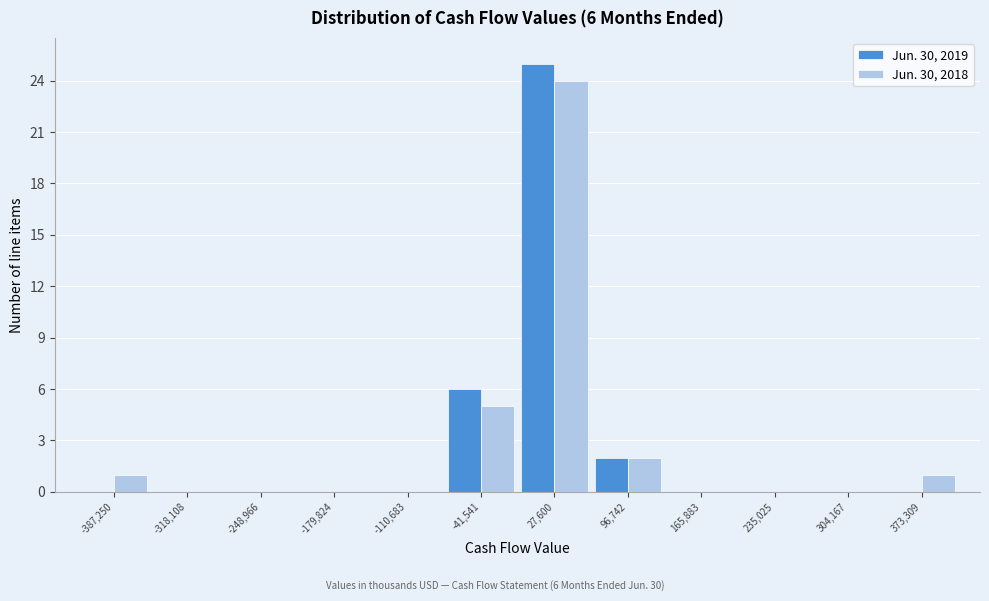

In the Jun. 30, 2018 series, which range on the x-axis has the tallest bar?

-10000 to 60000